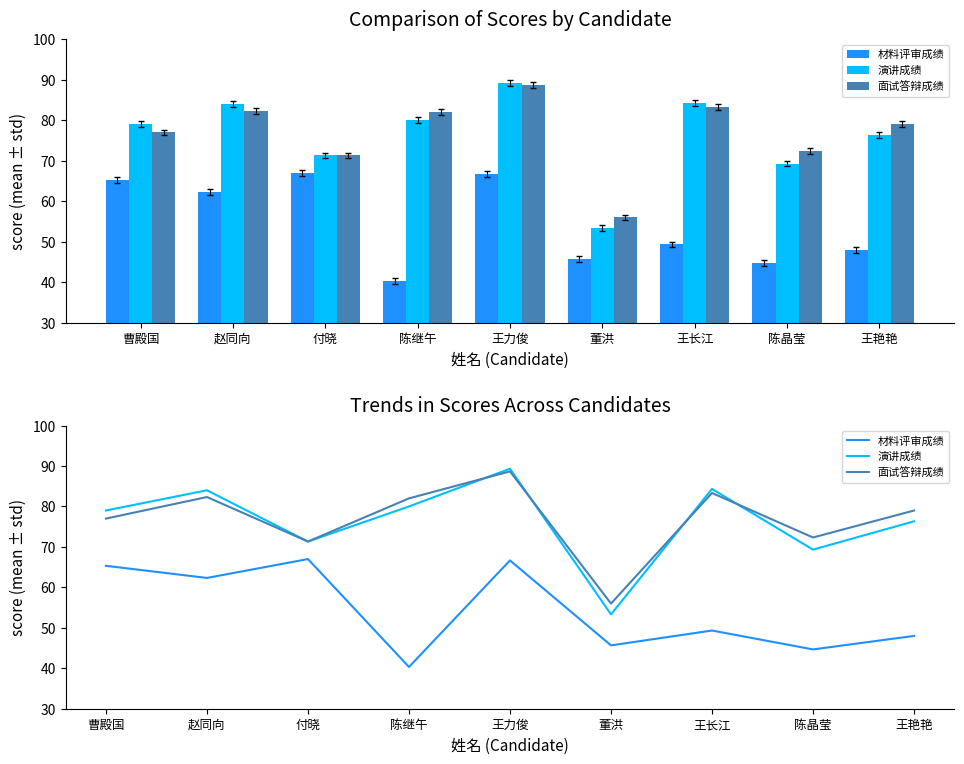

What is the minimum value for 演讲成绩?

53.3